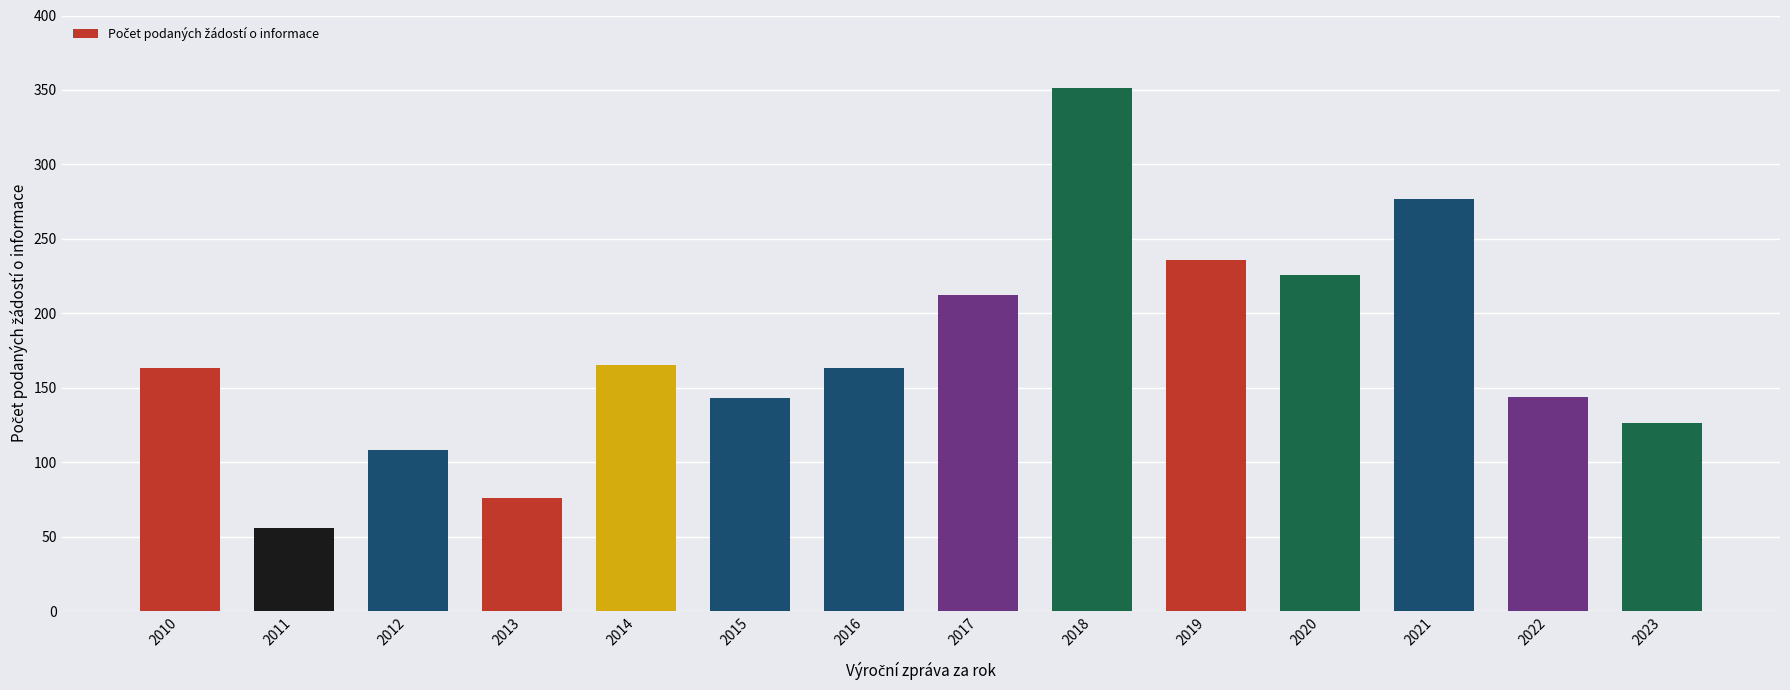

How many data points does each series have?

14